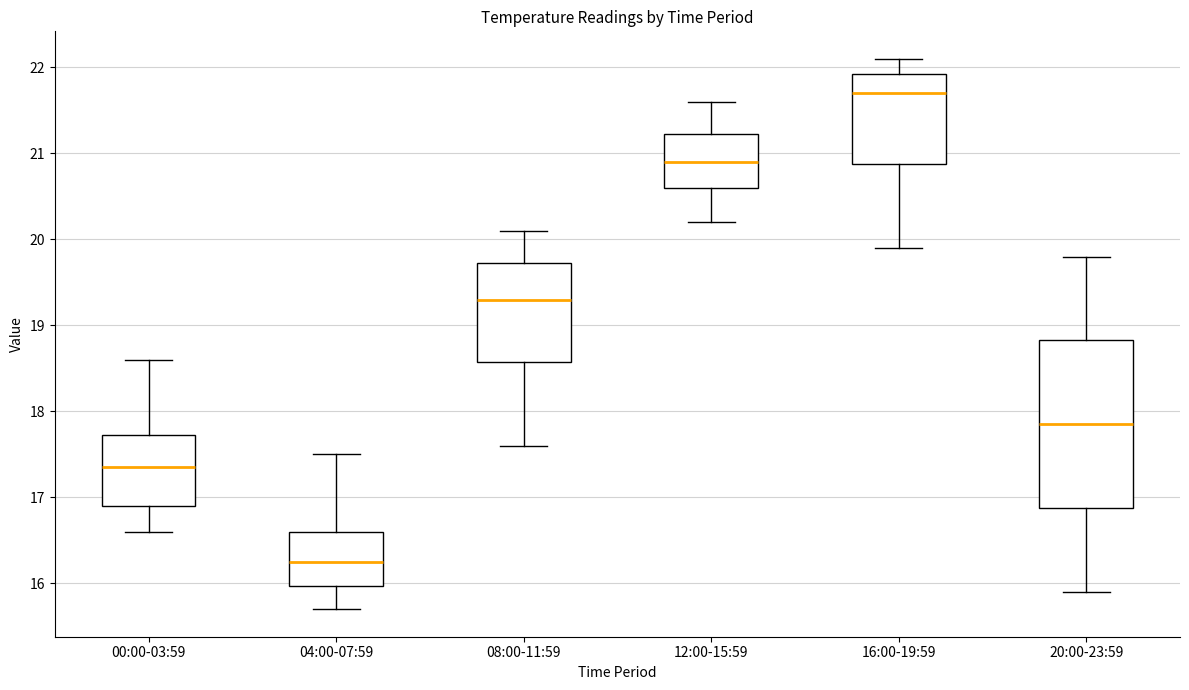

Reading left to right, read every box against the y-axis: the position of its median line, the range the box covers, and the ends of its whiskers. The values are not printed on the chart, so give them approximately, as read against the axis.

00:00-03:59: median 17.4, box 16.9 to 17.7, whiskers 16.6 to 18.6
04:00-07:59: median 16.3, box 16.0 to 16.6, whiskers 15.7 to 17.5
08:00-11:59: median 19.3, box 18.6 to 19.7, whiskers 17.6 to 20.1
12:00-15:59: median 20.9, box 20.6 to 21.2, whiskers 20.2 to 21.6
16:00-19:59: median 21.7, box 20.9 to 21.9, whiskers 19.9 to 22.1
20:00-23:59: median 17.9, box 16.9 to 18.8, whiskers 15.9 to 19.8